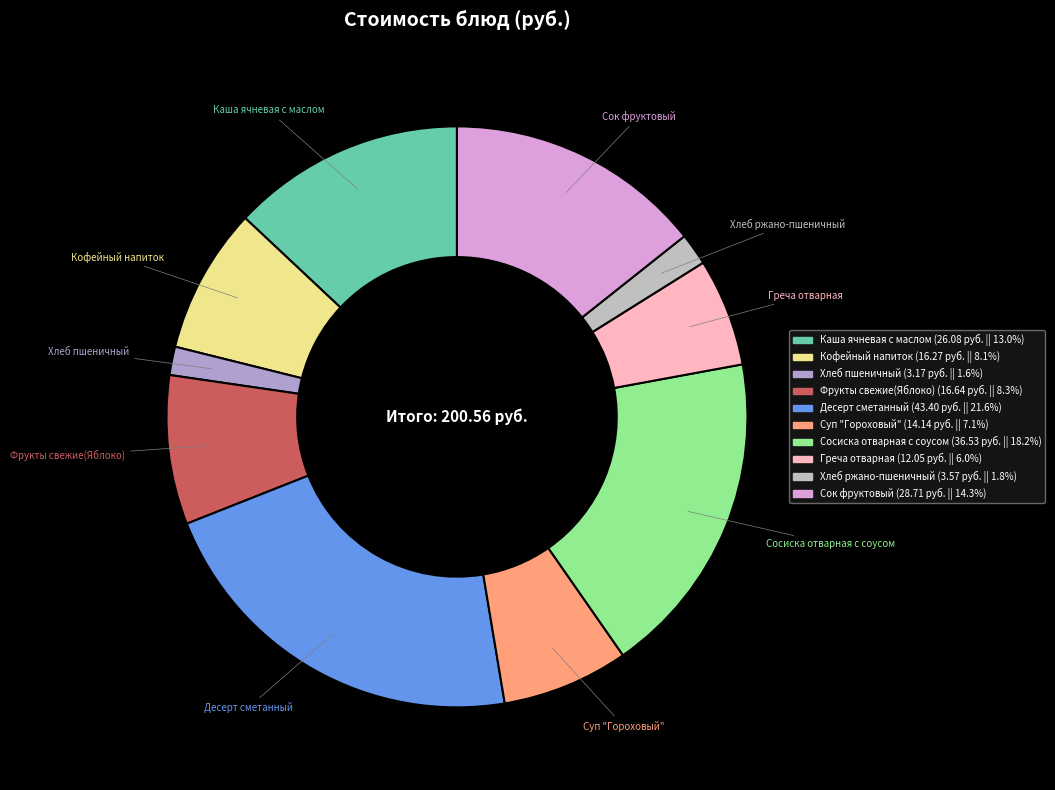

Does Сосиска отварная с соусом represent more than half of the total?

No